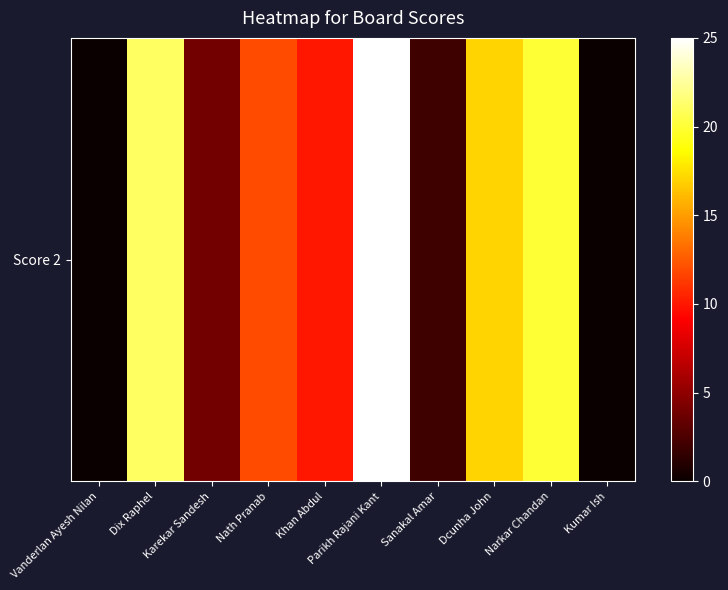

What is the difference between the values at Narkar Chandan and Nath Pranab?

8